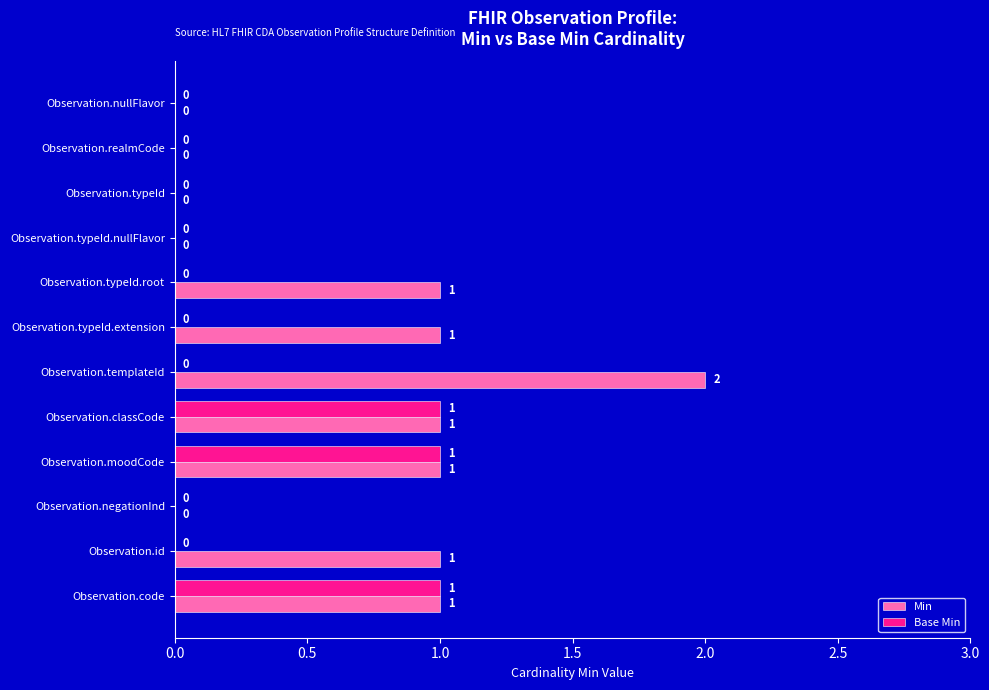

How many Min values are between 0 and 1?

11